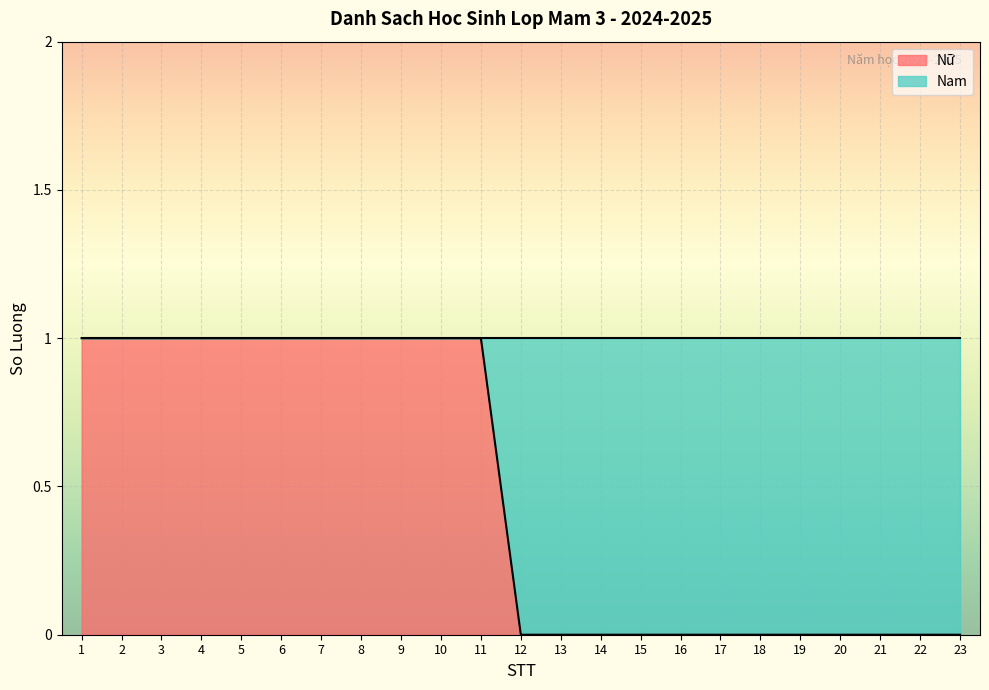

Which label corresponds to the smallest value in the chart?

12